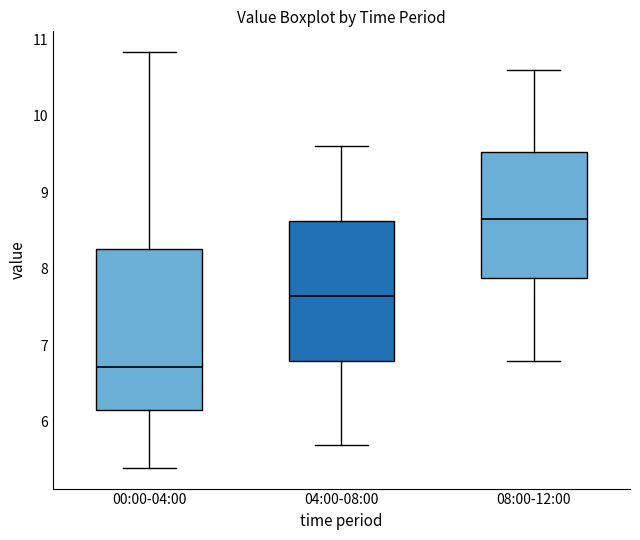

Reading left to right, read every box against the y-axis: the position of its median line, the range the box covers, and the ends of its whiskers. The values are not printed on the chart, so give them approximately, as read against the axis.

00:00-04:00: median 6.7, box 6.2 to 8.3, whiskers 5.4 to 10.8
04:00-08:00: median 7.7, box 6.8 to 8.6, whiskers 5.7 to 9.6
08:00-12:00: median 8.7, box 7.9 to 9.5, whiskers 6.8 to 10.6